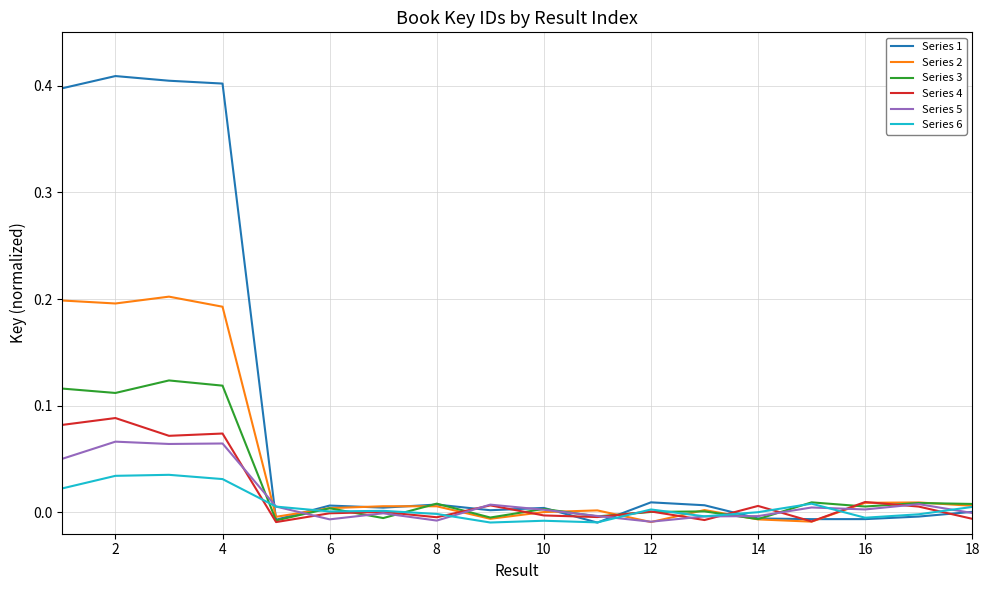

List the series in order of their peak value, highest first.

Series 1, Series 2, Series 3, Series 4, Series 5, Series 6